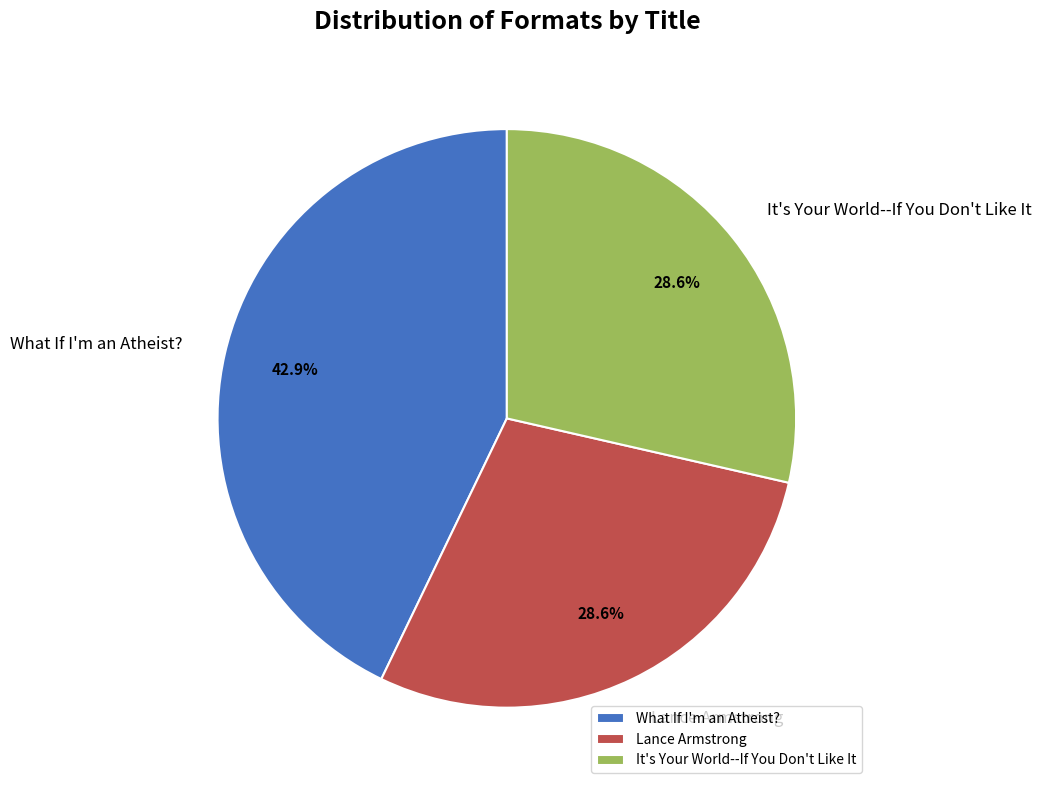

What percentage is NOT represented by What If I'm an Atheist??

57.1%